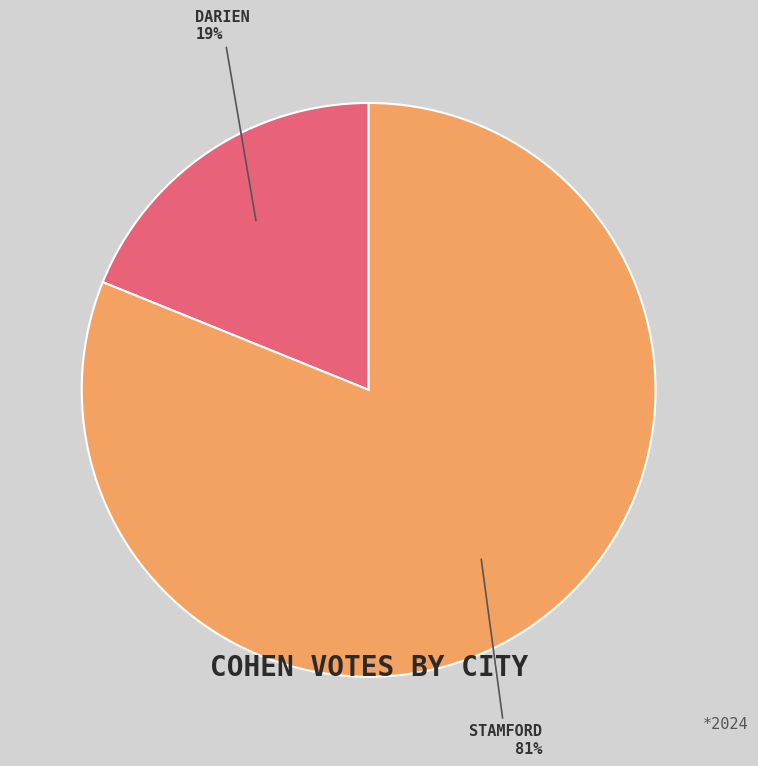

Is there a majority slice in this chart?

Yes